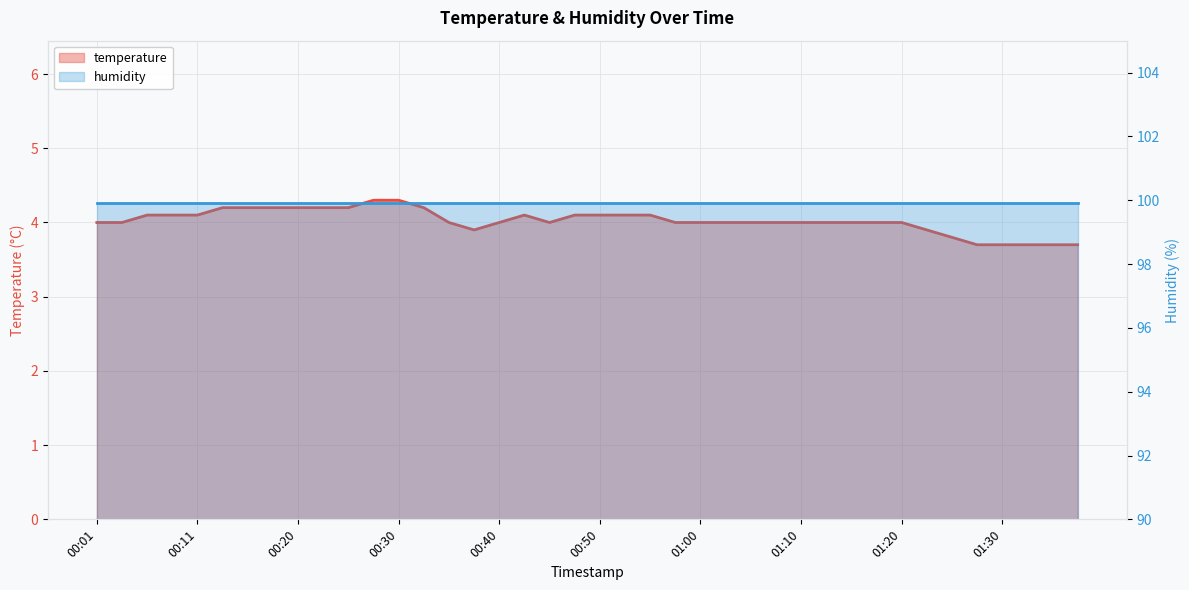

List the labels in order of value, smallest first.

01:27, 01:30, 01:32, 01:35, 01:37, 01:25, 00:38, 01:22, 00:01, 00:03, 00:35, 00:40, 00:45, 00:58, 01:00, 01:03, 01:05, 01:07, 01:10, 01:12, 01:15, 01:17, 01:20, 00:06, 00:08, 00:11, 00:43, 00:48, 00:50, 00:53, 00:55, 00:13, 00:16, 00:18, 00:20, 00:23, 00:25, 00:33, 00:28, 00:30